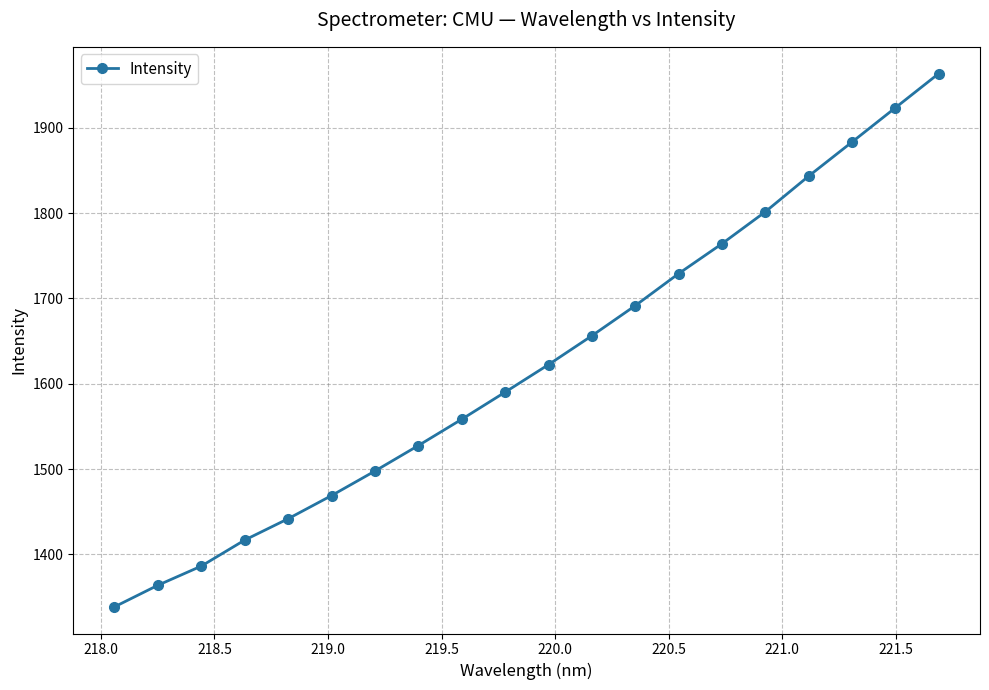

True or false: there are more than 0 points higher than both neighbors.

False